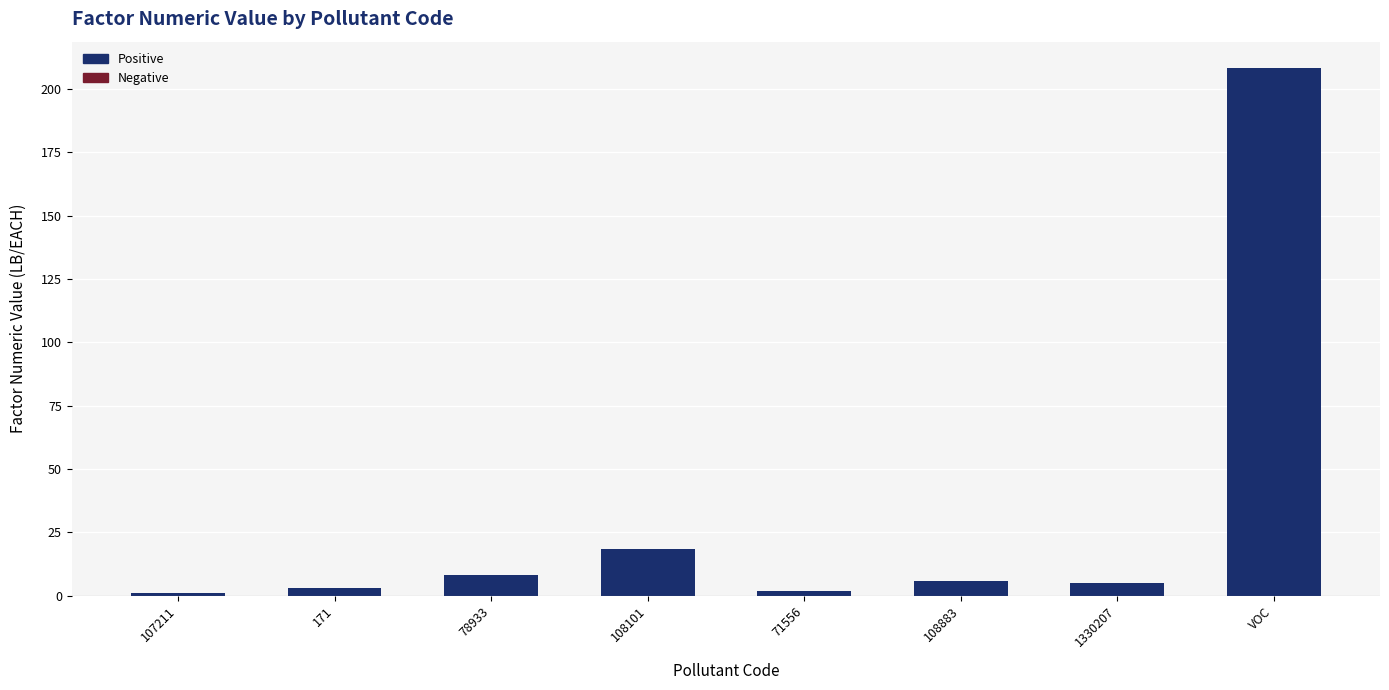

What is the value of the 5th bar from the left?

1.8